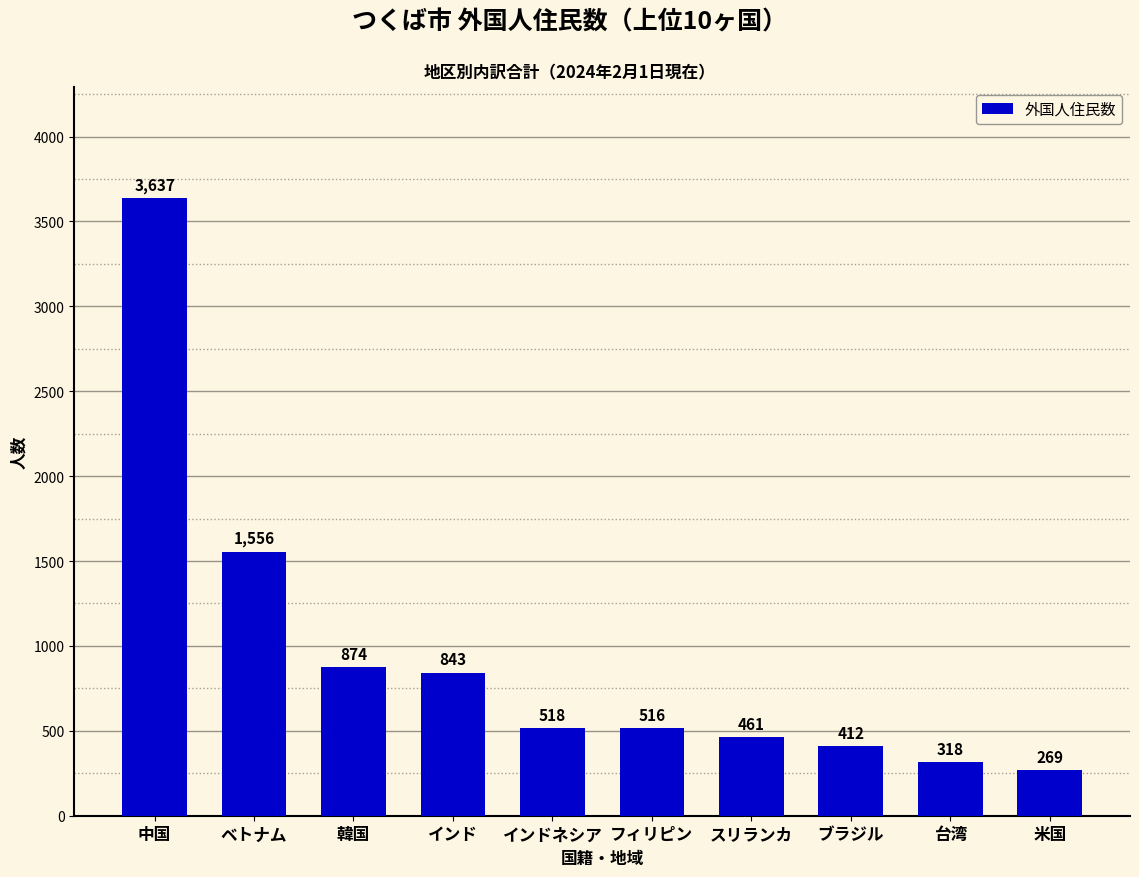

List the labels in order of value, largest first.

中国, ベトナム, 韓国, インド, インドネシア, フィリピン, スリランカ, ブラジル, 台湾, 米国